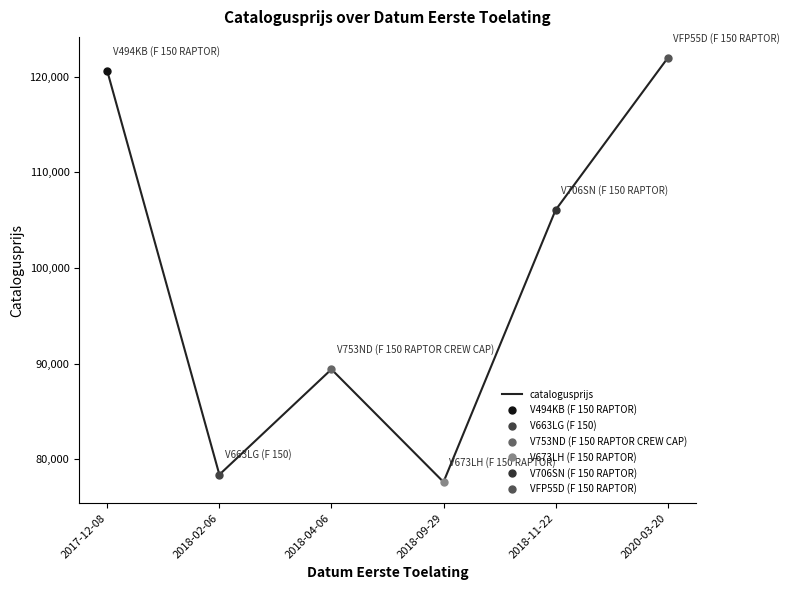

How many categories are shown in the chart?

6